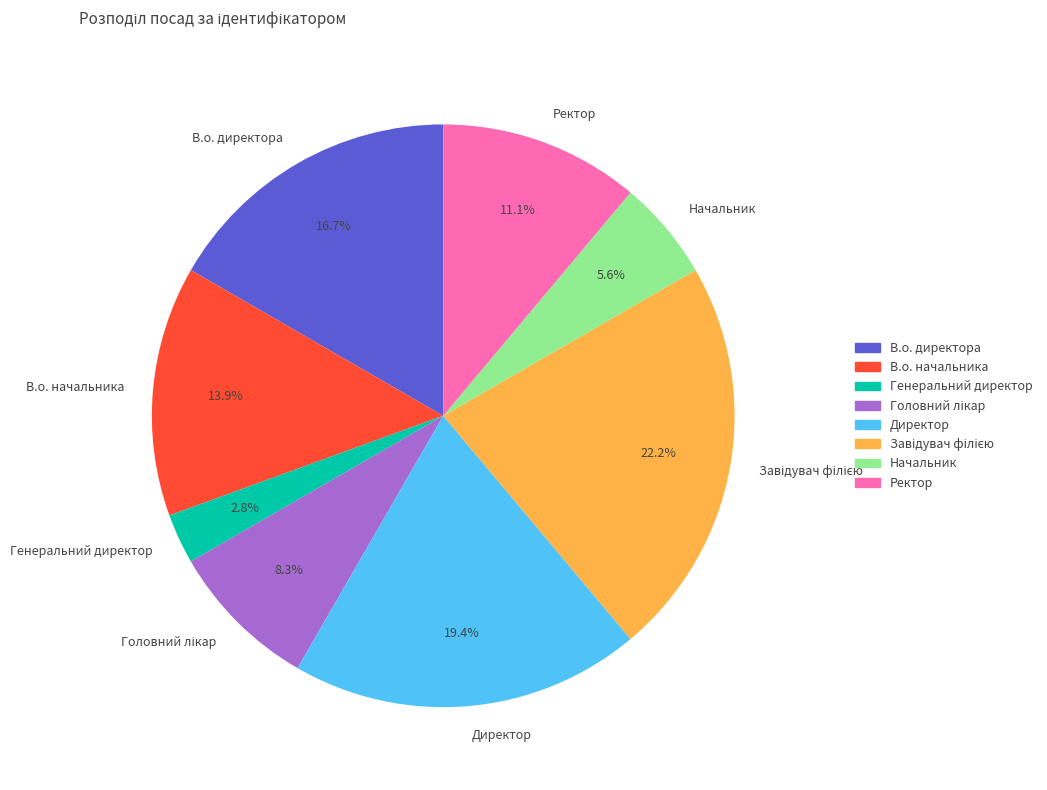

What is the ratio of the value at В.о. директора to the value at Директор?

0.9